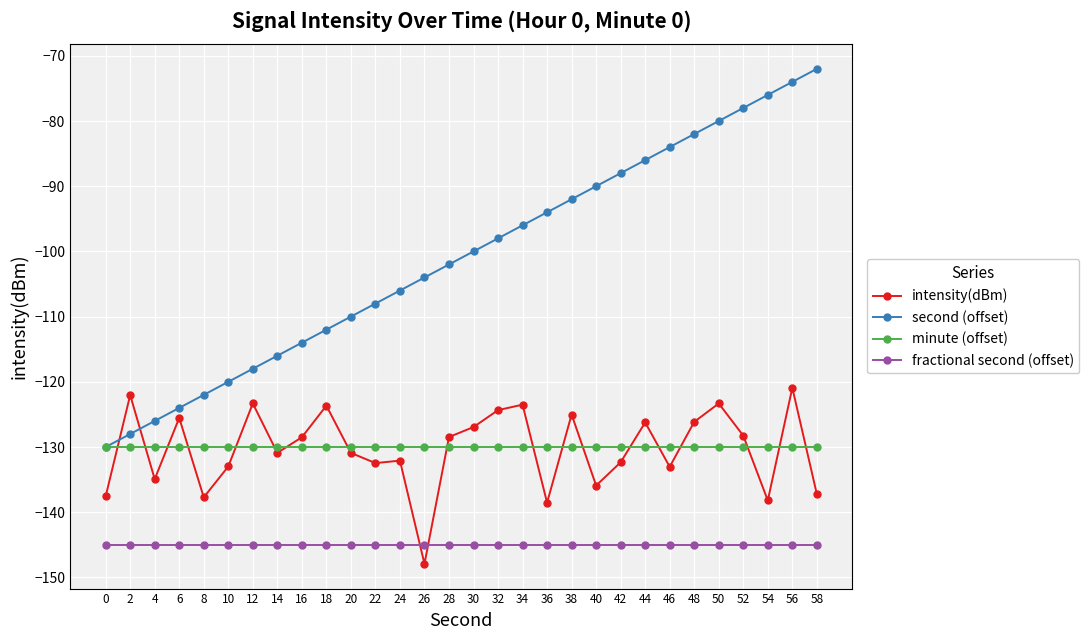

True or false: minute (offset) and intensity(dBm) intersect in this chart.

True